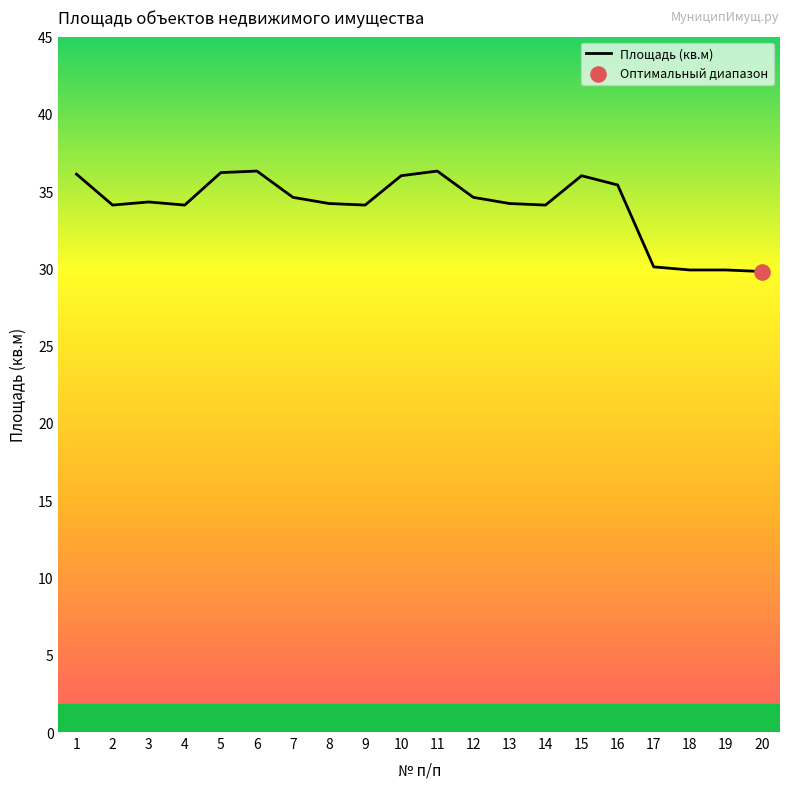

What is the change in value from 1 to 12?

-1.5